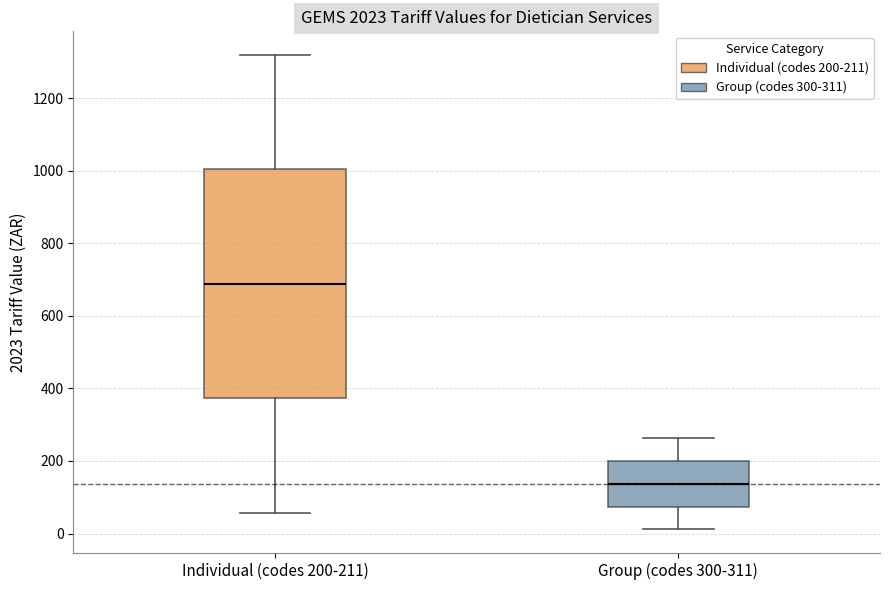

Reading left to right, read every box against the y-axis: the position of its median line, the range the box covers, and the ends of its whiskers. The values are not printed on the chart, so give them approximately, as read against the axis.

Individual (codes 200-211): median 680, box 380 to 1000, whiskers 60 to 1320
Group (codes 300-311): median 140, box 80 to 200, whiskers 20 to 260